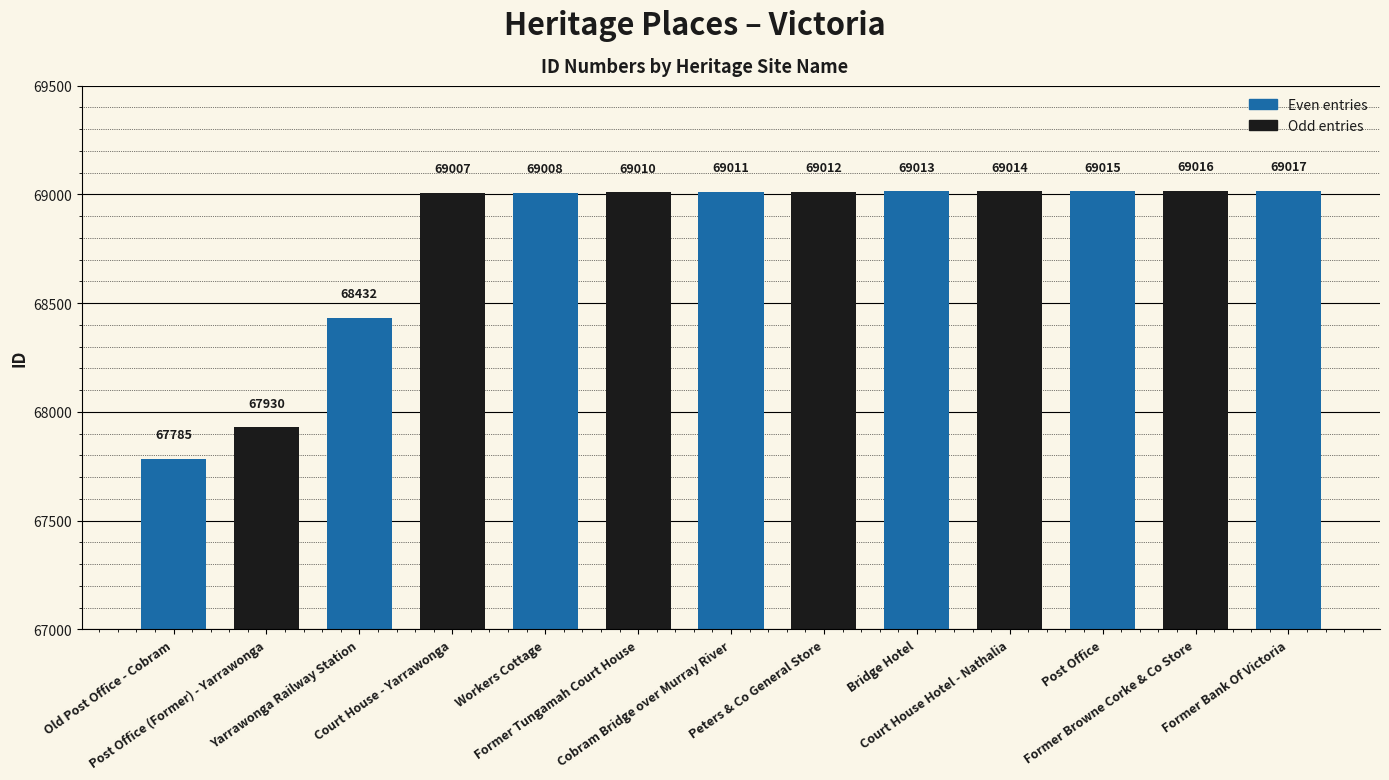

What is the value of the 8th bar from the left?

69012